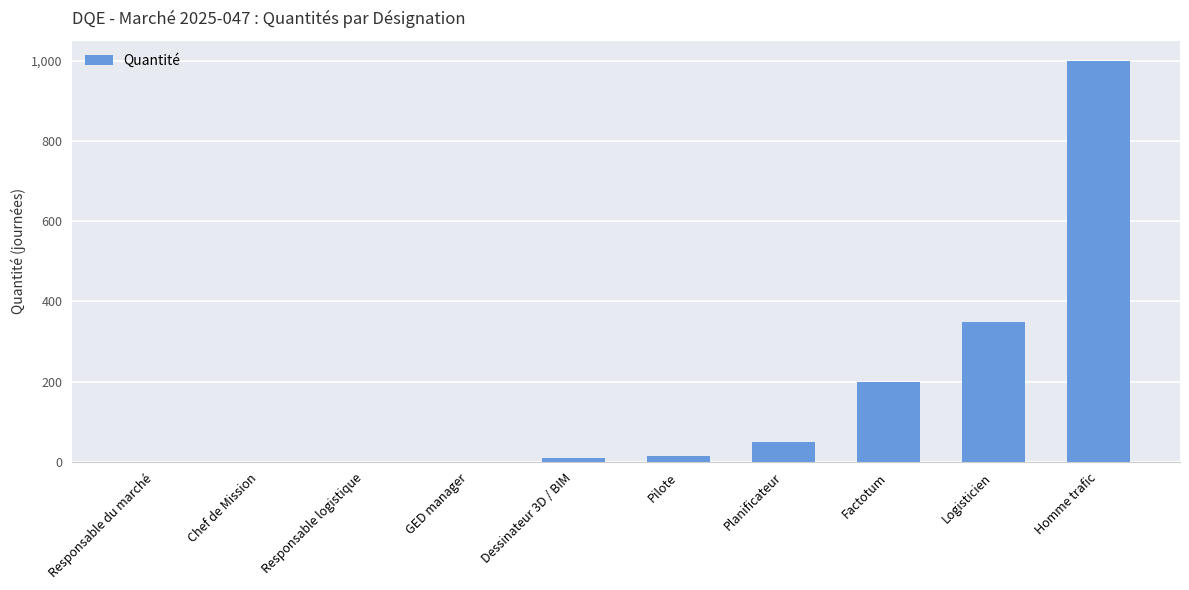

Which label corresponds to the largest value in the chart?

Homme trafic